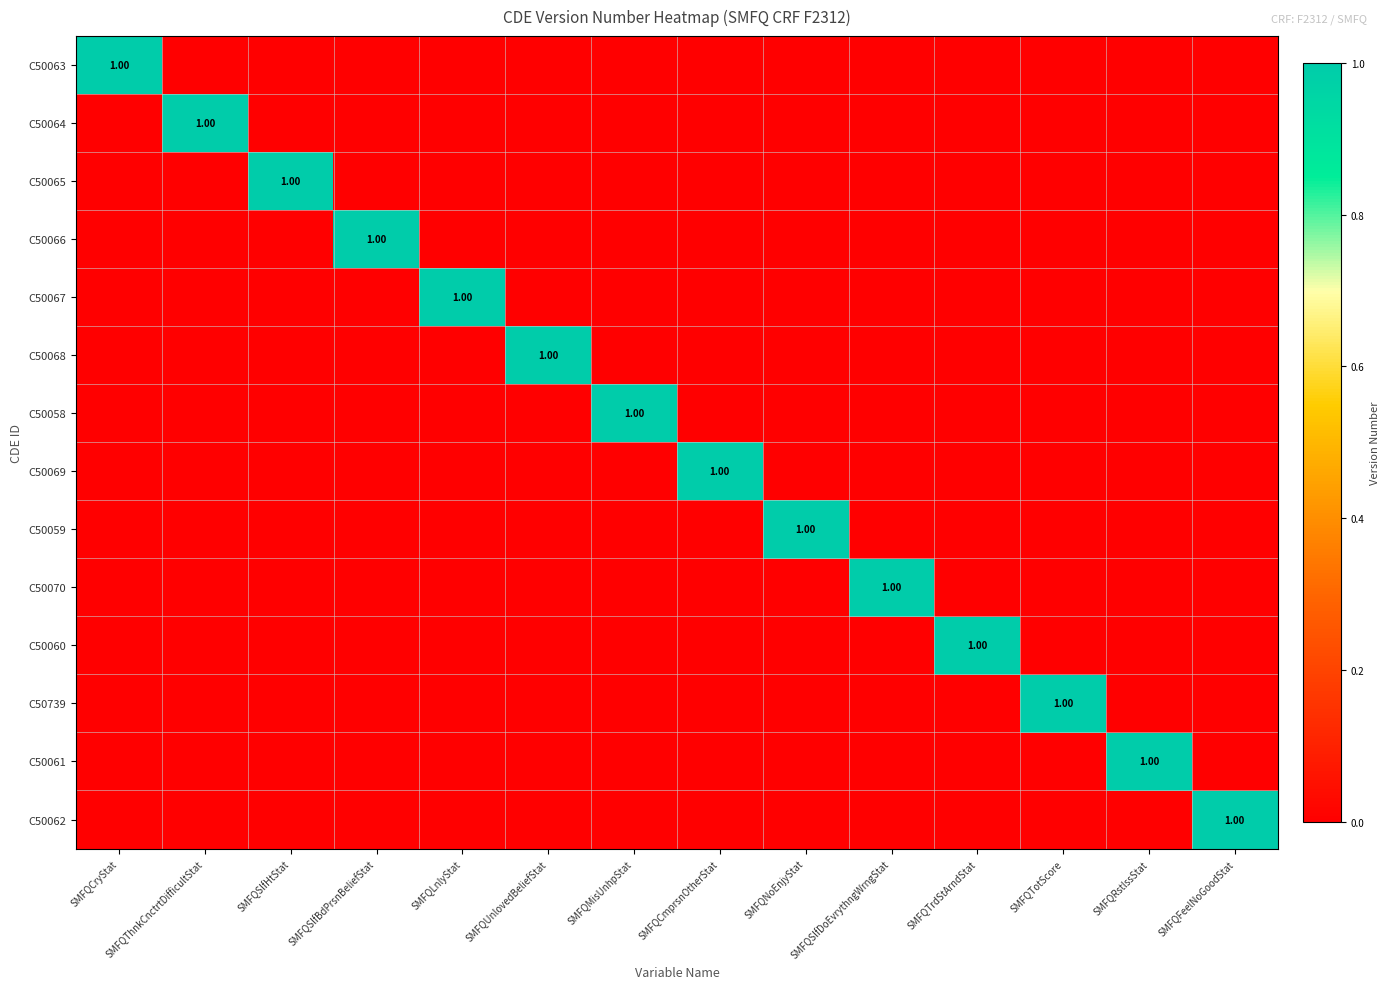

What is the sum of all C50070 values?

1